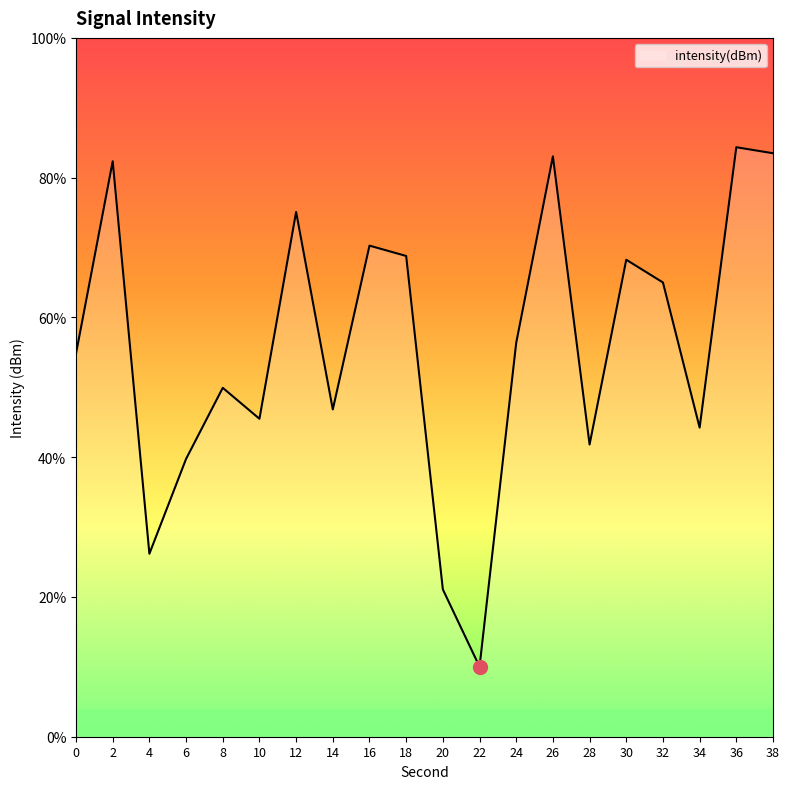

Reading left to right, transcribe all the data shown in this chart.

0=-131.3	2=-124.4	4=-138.5	6=-135.1	8=-132.5	10=-133.6	12=-126.2	14=-133.3	16=-127.4	18=-127.8	20=-139.7	22=-142.5	24=-130.9	26=-124.2	28=-134.5	30=-127.9	32=-128.7	34=-133.9	36=-123.9	38=-124.1